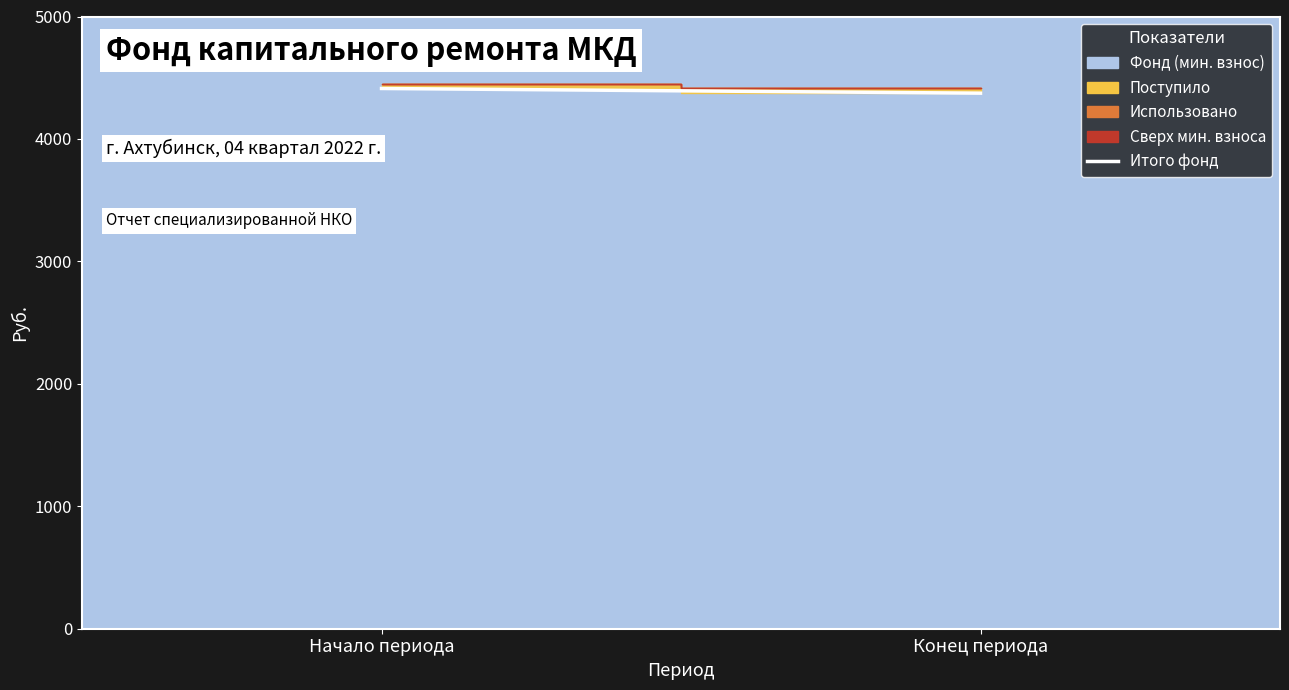

Which has a higher value, Конец периода or Начало периода?

Начало периода